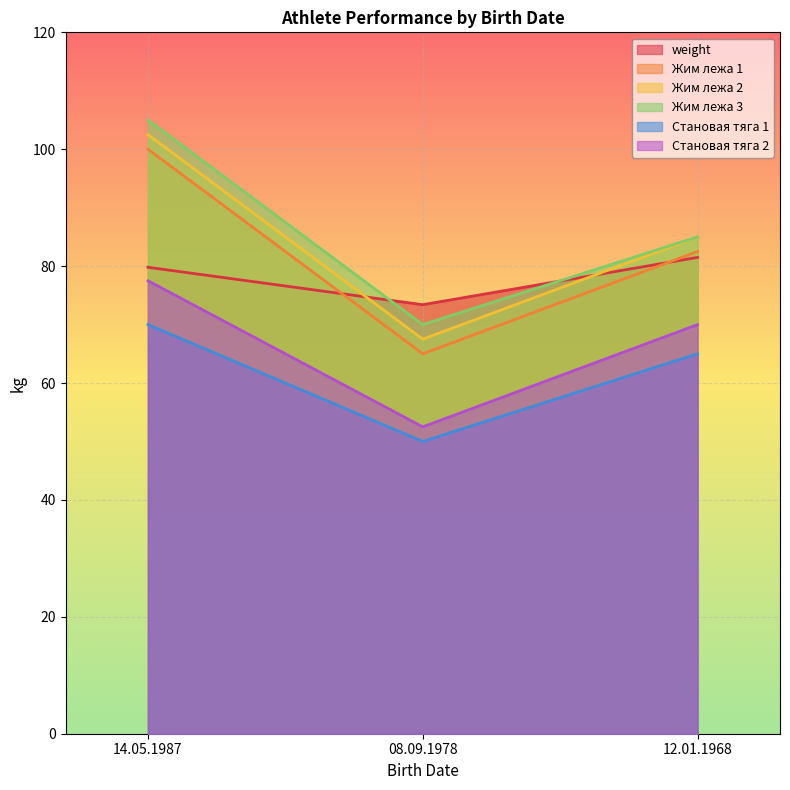

True or false: Жим лежа 2 has a value of 140.1 at 14.05.1987.

False